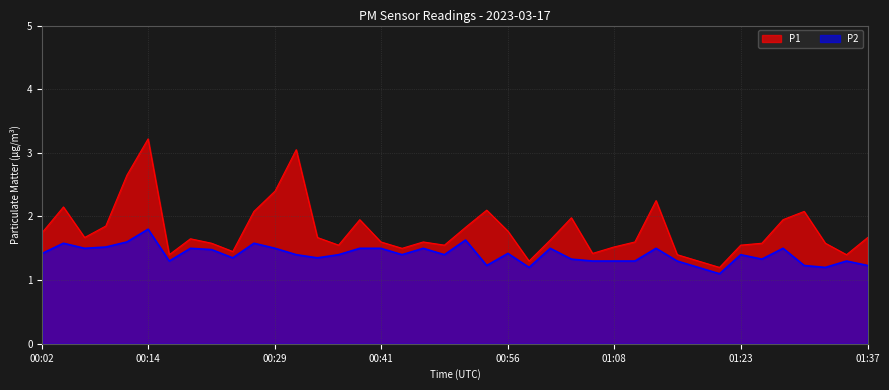

How many lines are shown in the chart?

2